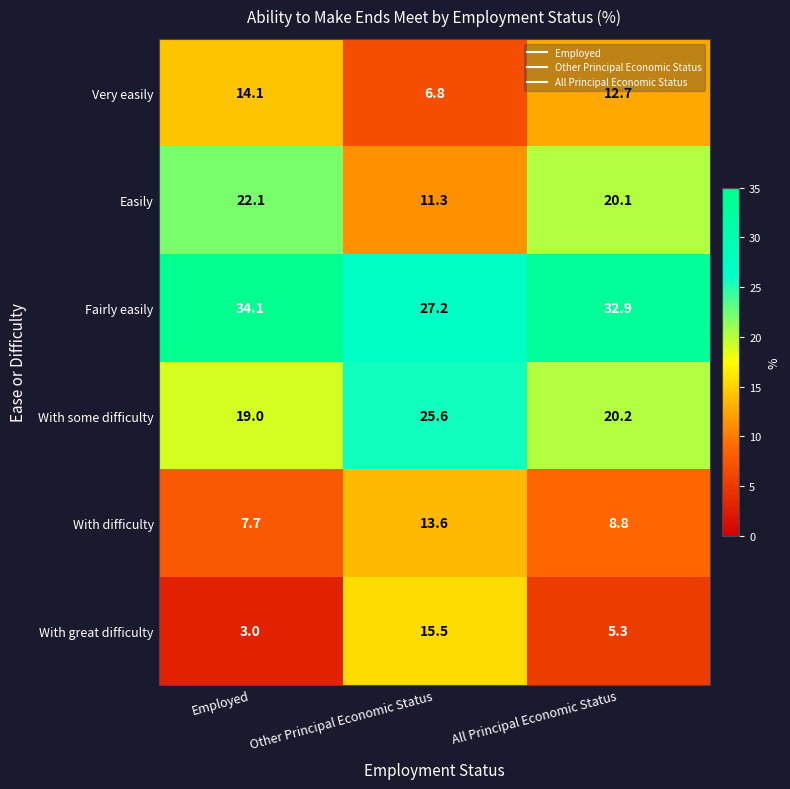

What value does the Easily series have at Other Principal Economic Status?

11.3